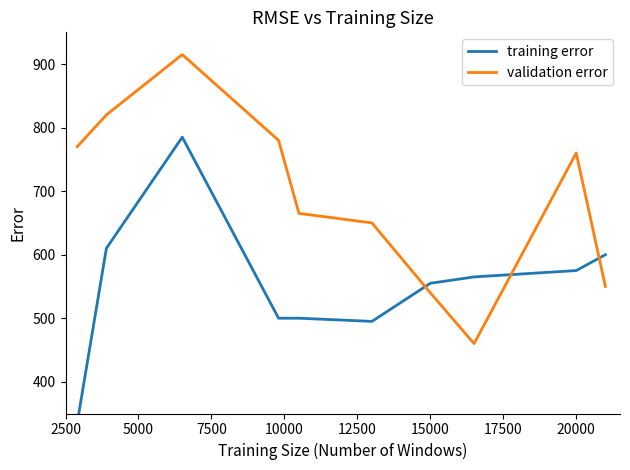

Between 2500 and 20000, which is larger?

20000